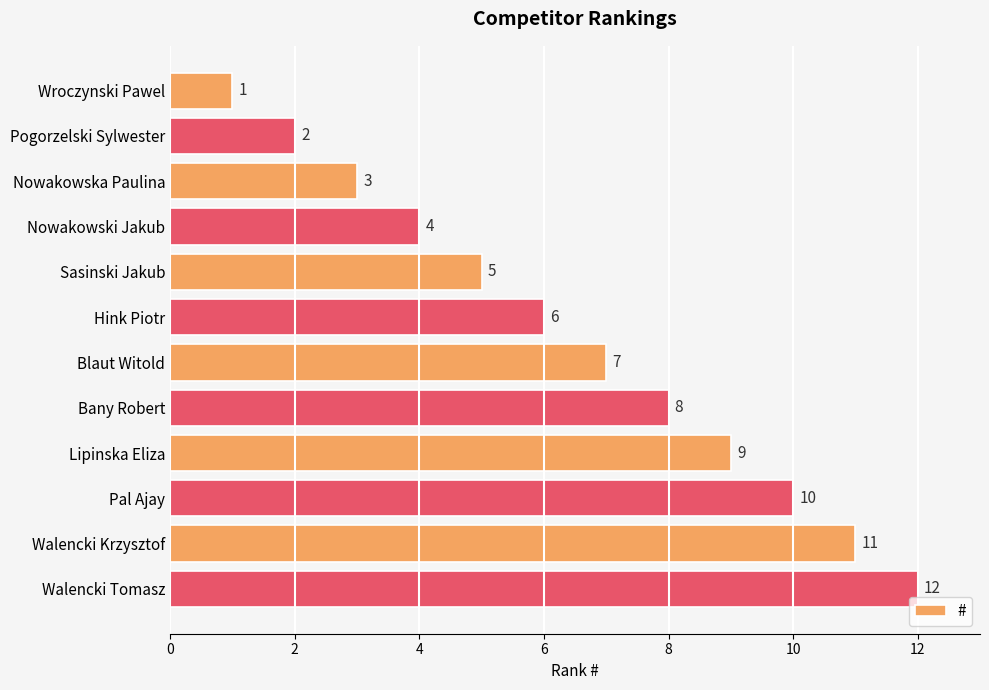

How many bars are there in total?

12